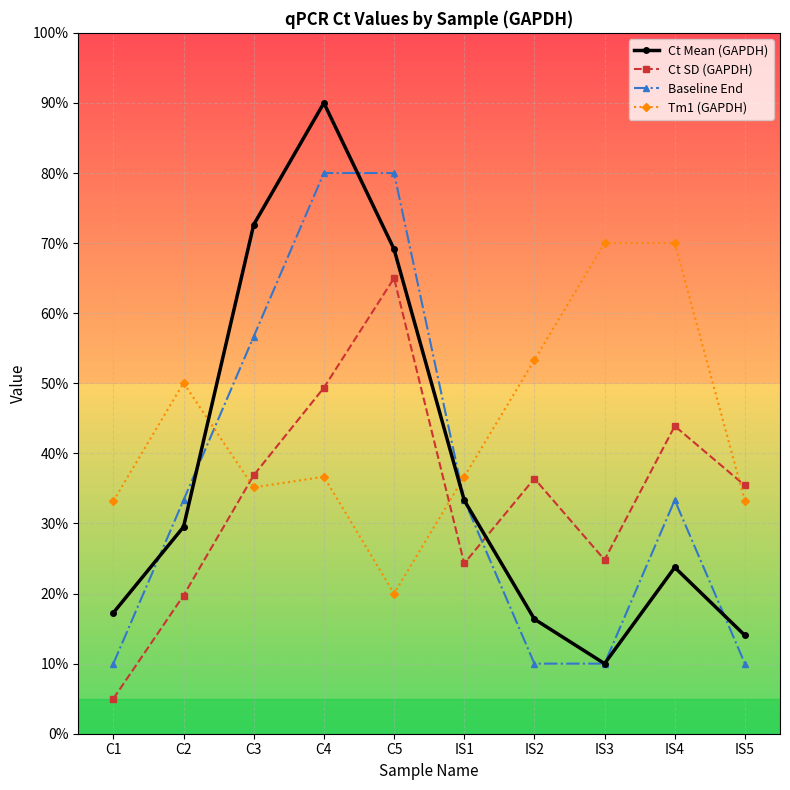

After their last crossing, which series has the higher values: Baseline End or Tm1 (GAPDH)?

Tm1 (GAPDH)